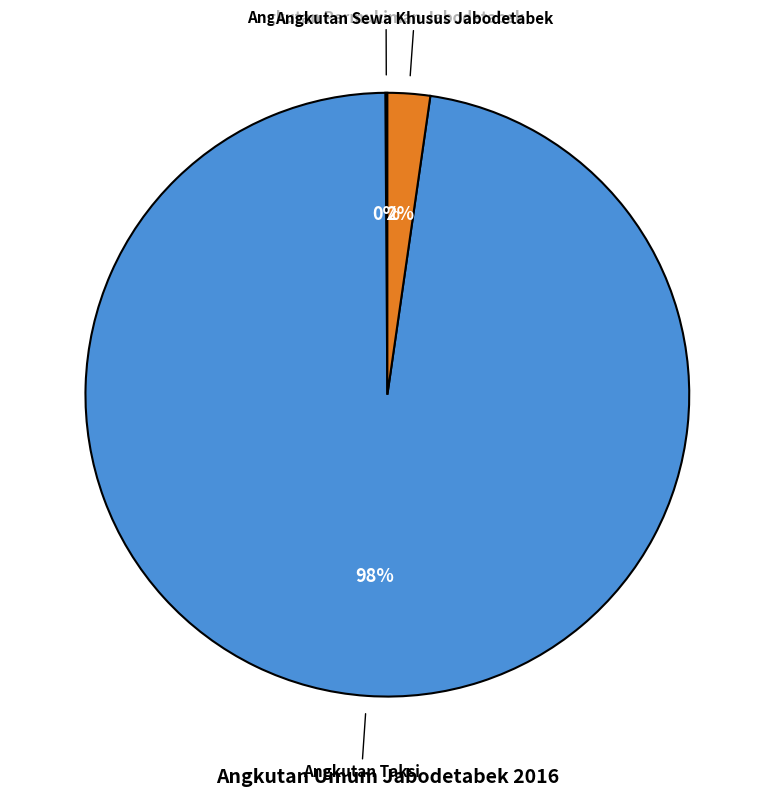

True or false: Angkutan Taksi accounts for 98% of the total.

True